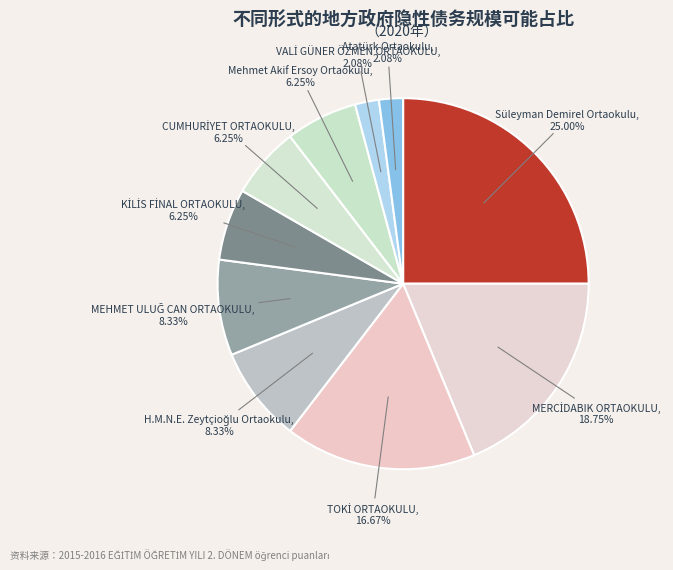

Is Mehmet Akif Ersoy Ortaokulu the majority of the pie?

No